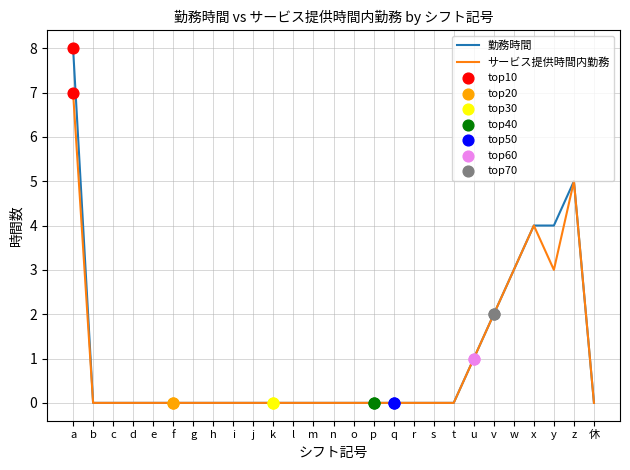

Which series has the largest range (max minus min)?

勤務時間